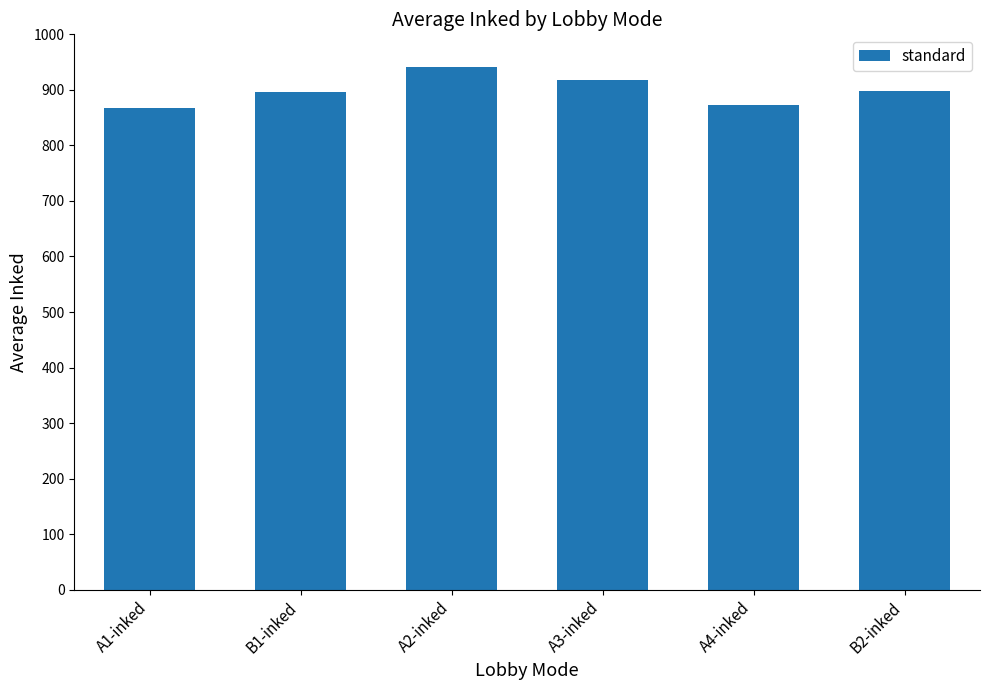

What is the label of the 1st bar from the left?

A1-inked